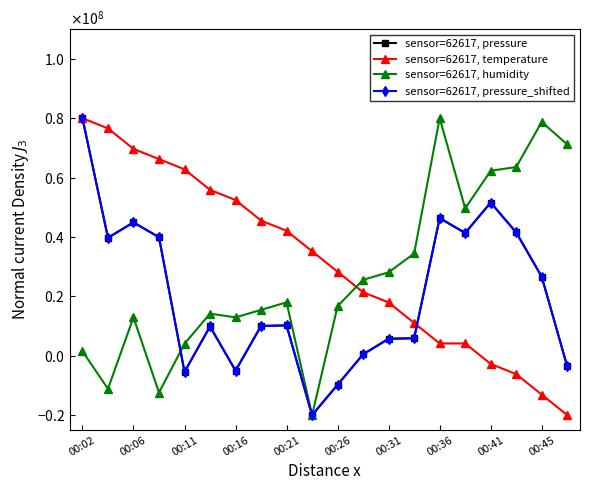

Does the chart have visible grid lines?

No